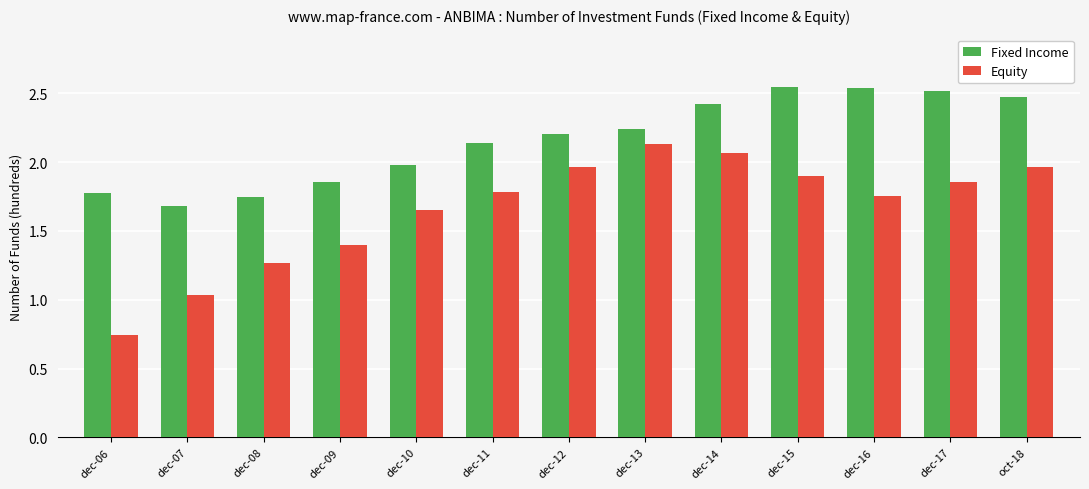

What is the total value across all series at oct-18?

4.4